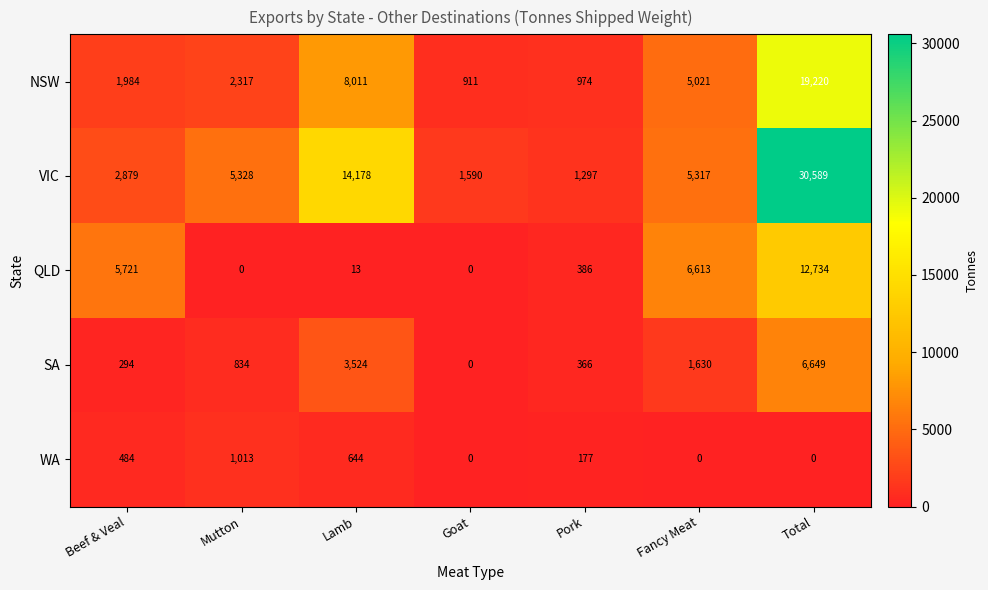

Which series has the largest range (max minus min)?

VIC